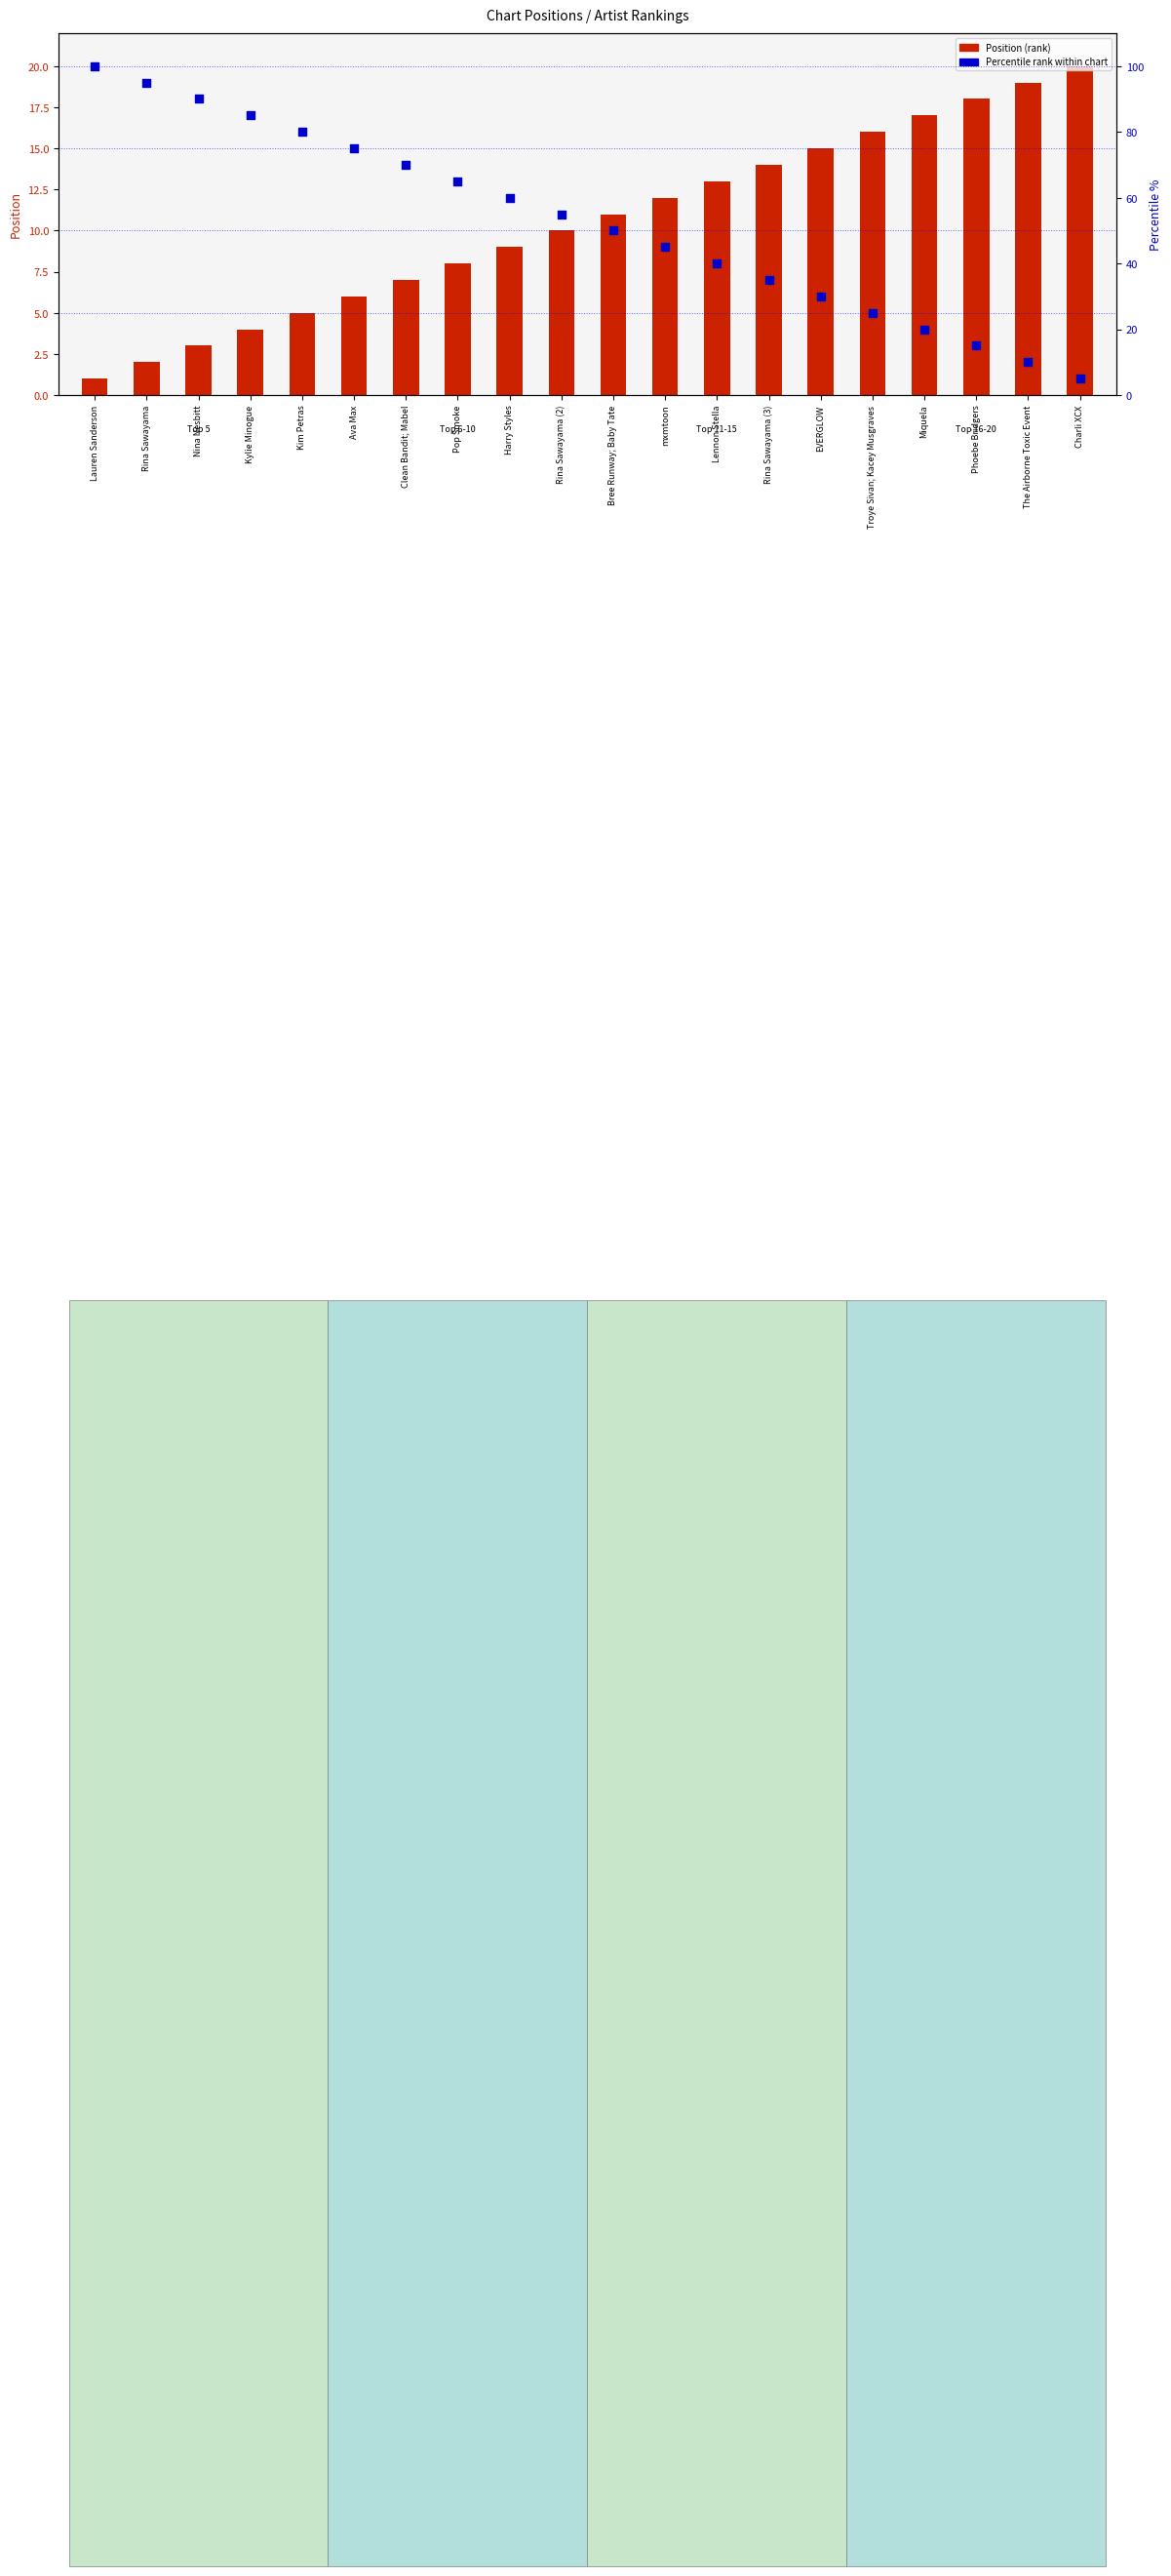

What are all the series names shown in the legend?

Position (rank), Percentile rank within chart